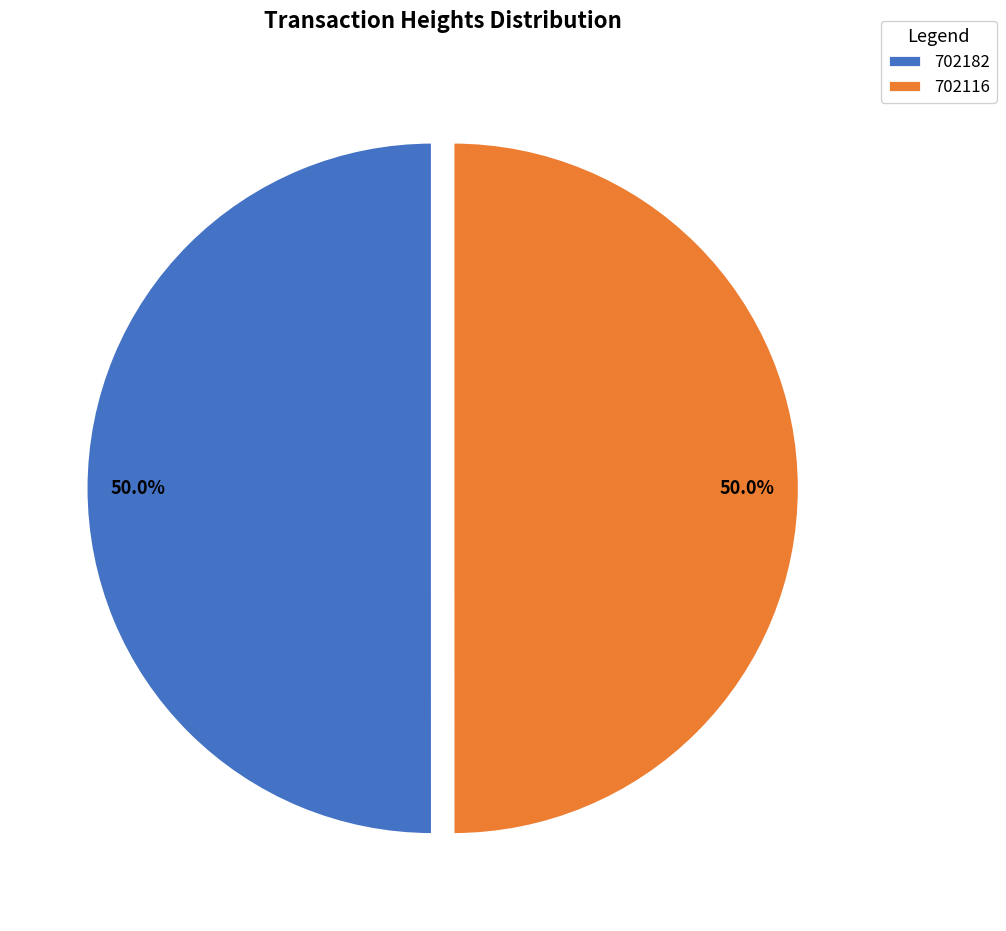

To the nearest percent, what is the average slice percentage?

50%